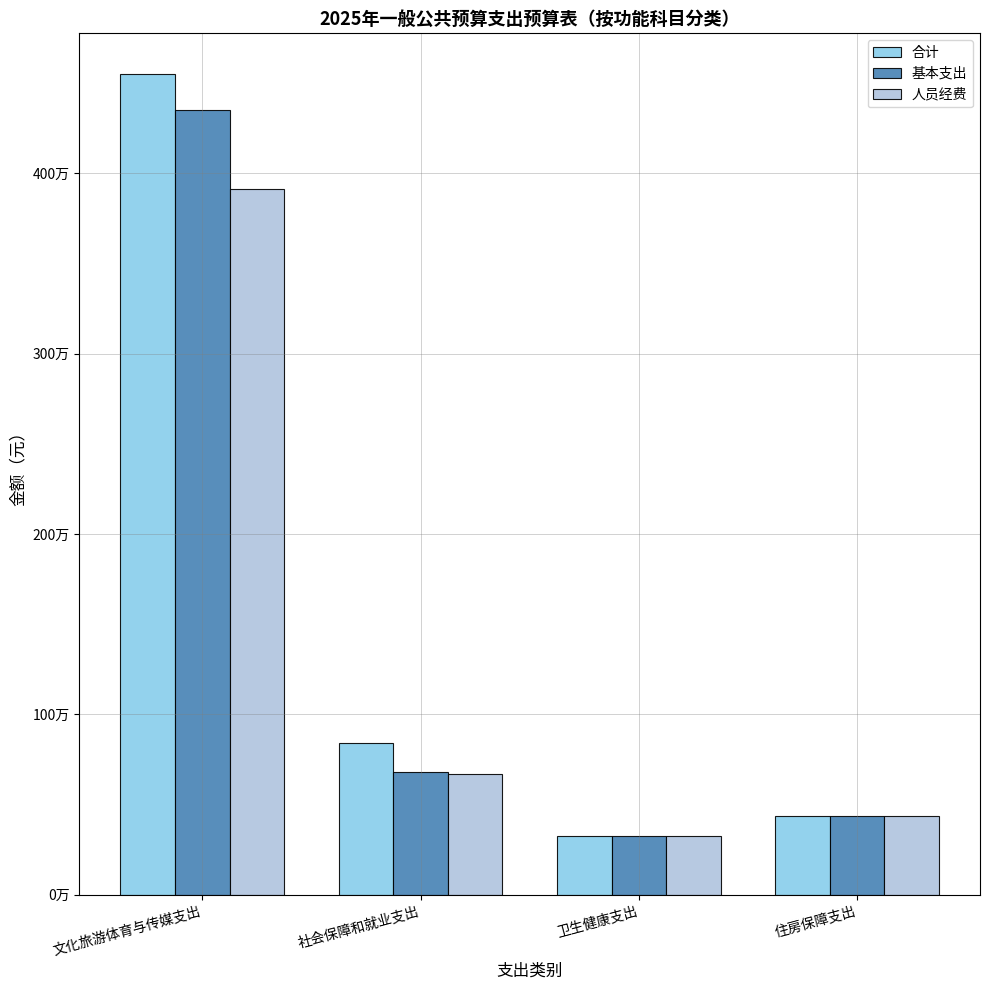

Are the bars horizontal?

No